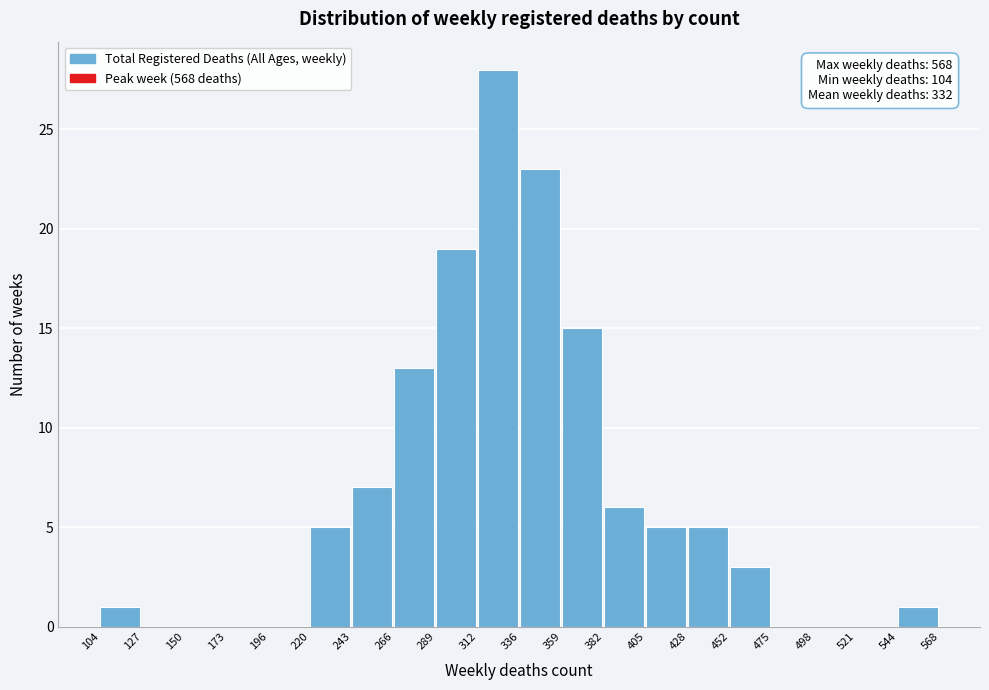

Over which range of the x-axis is the bar tallest?

312 to 336